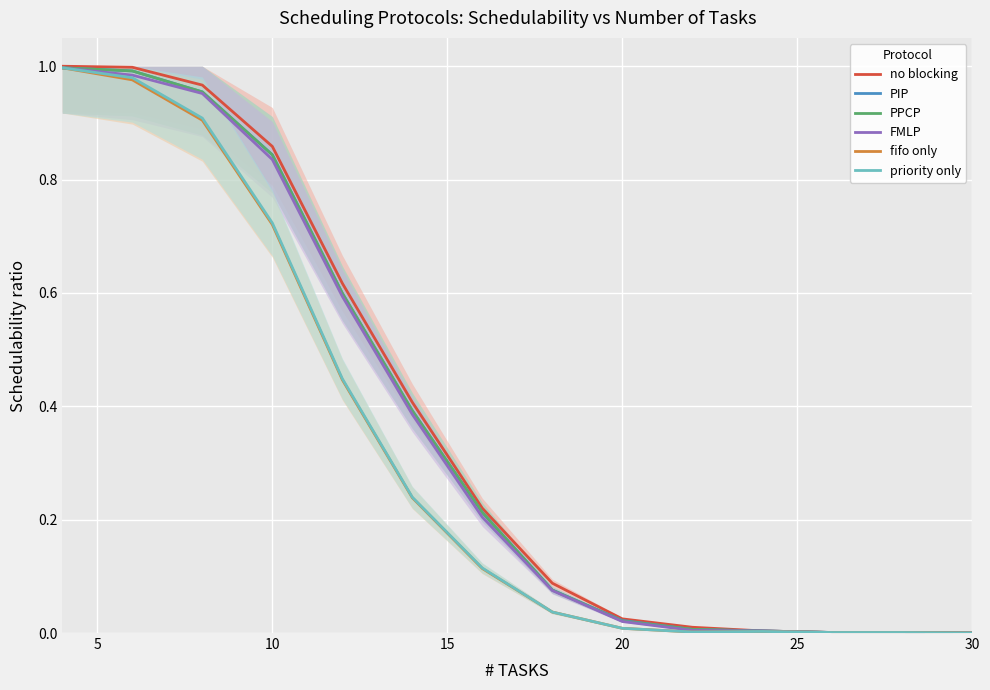

True or false: fifo only has a value of 0.0 at 20.

True